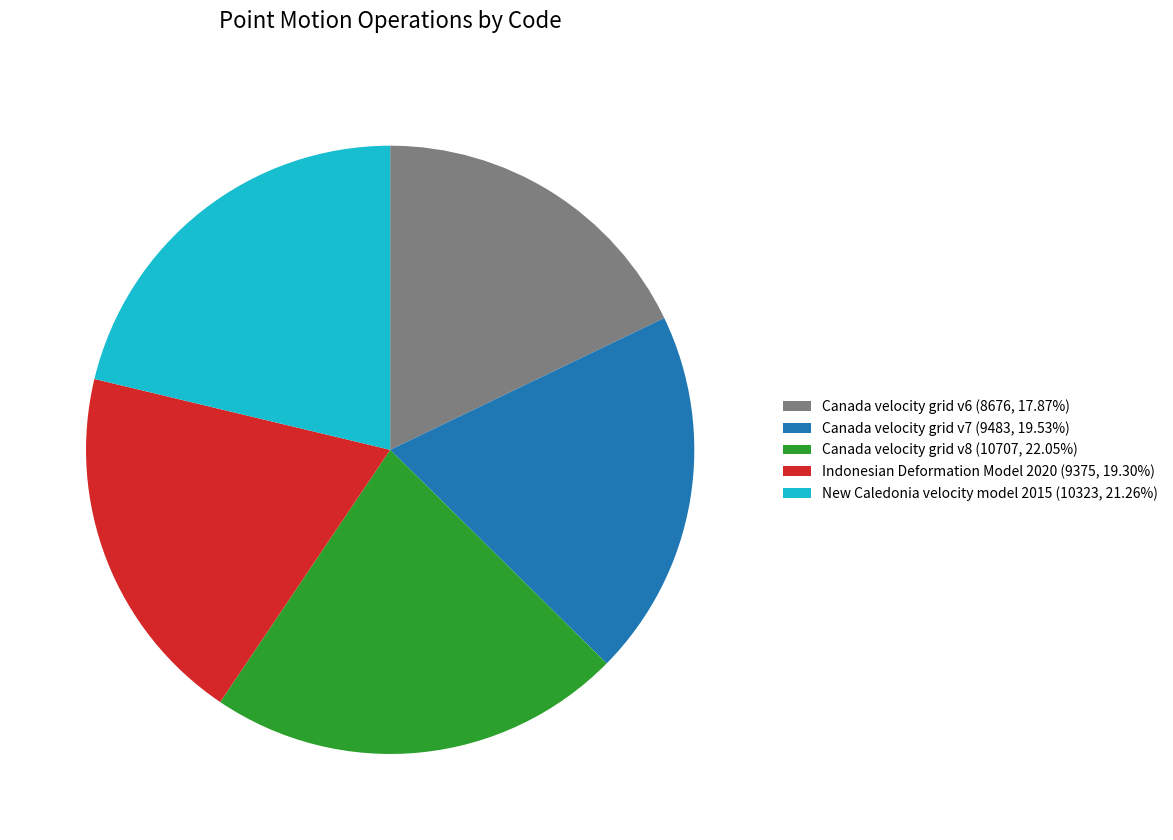

Which category has the biggest portion of the pie?

Canada velocity grid v8